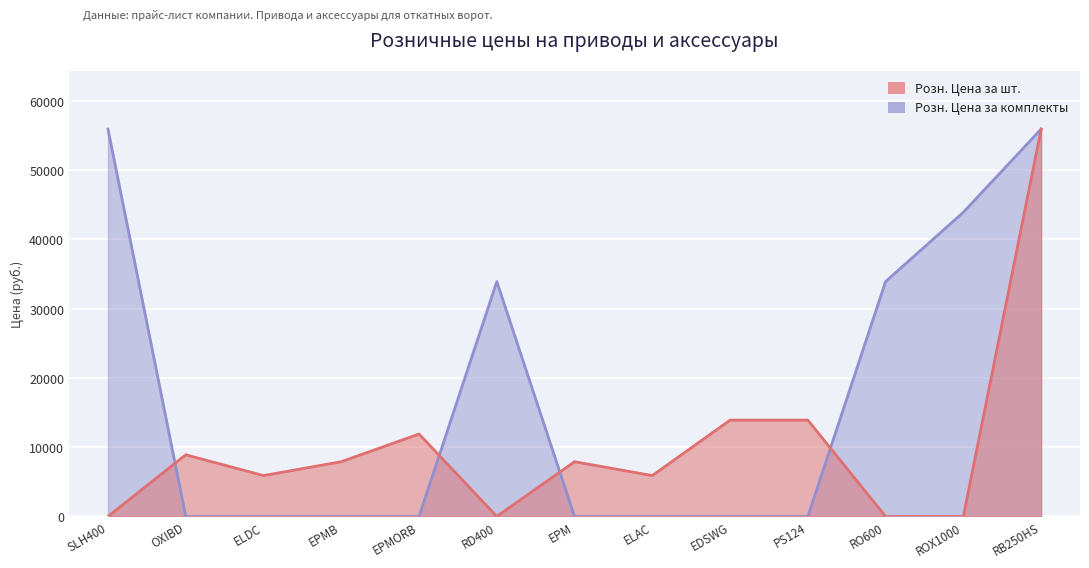

Between RD400 and ROX1000, which is larger?

RD400